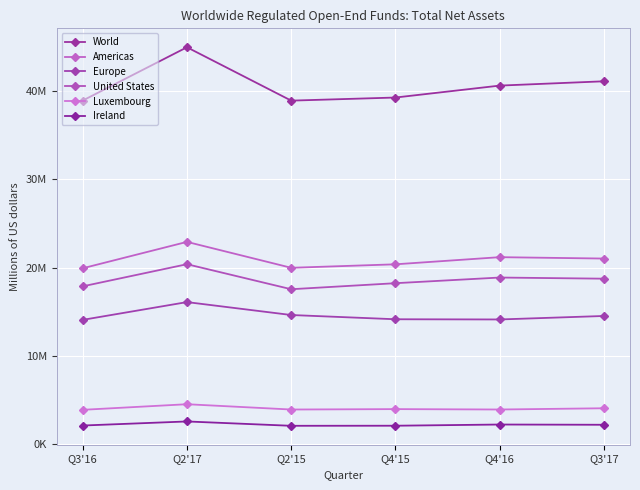

Where does the Luxembourg series first go above 3946461?

Q2'17